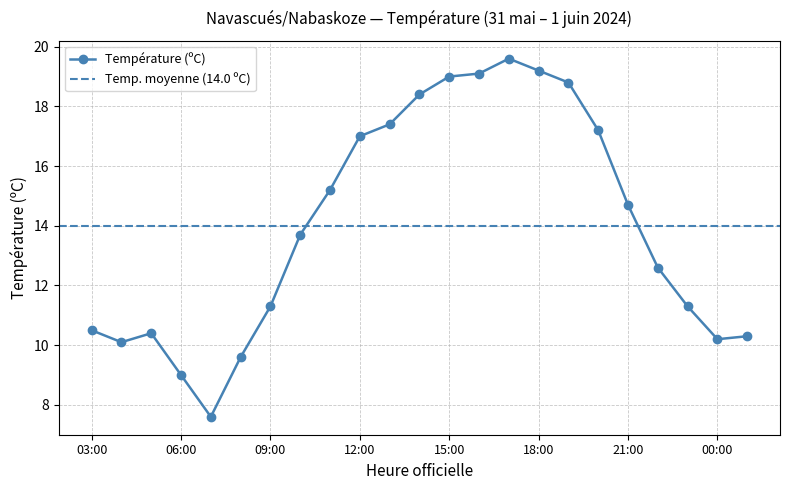

How many categories are shown in the chart?

23